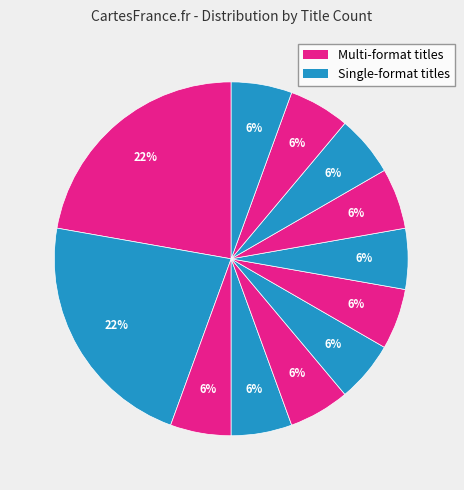

How many segments does this pie chart have?

12